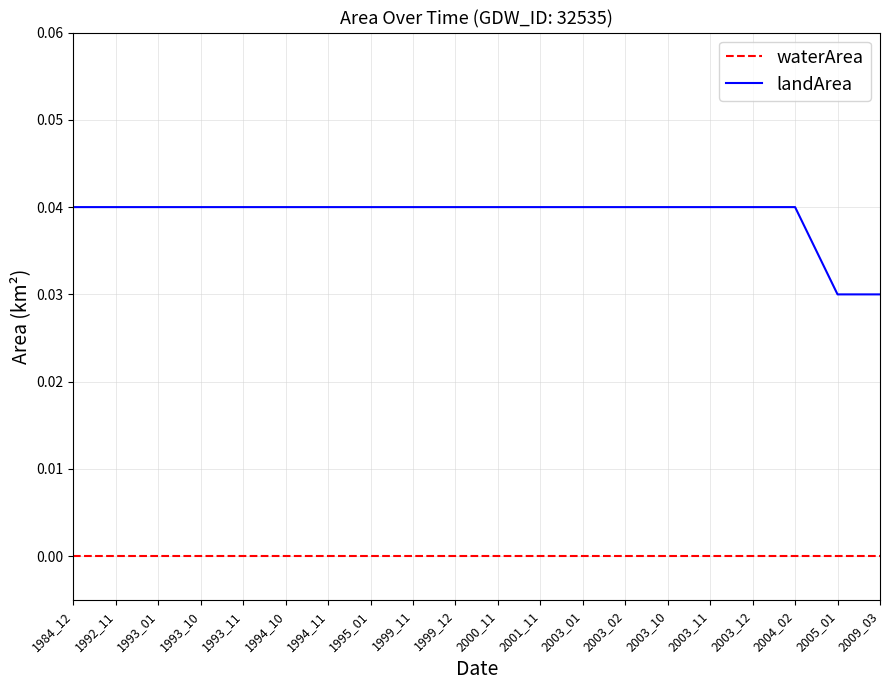

True or false: waterArea and landArea cross at least once.

False